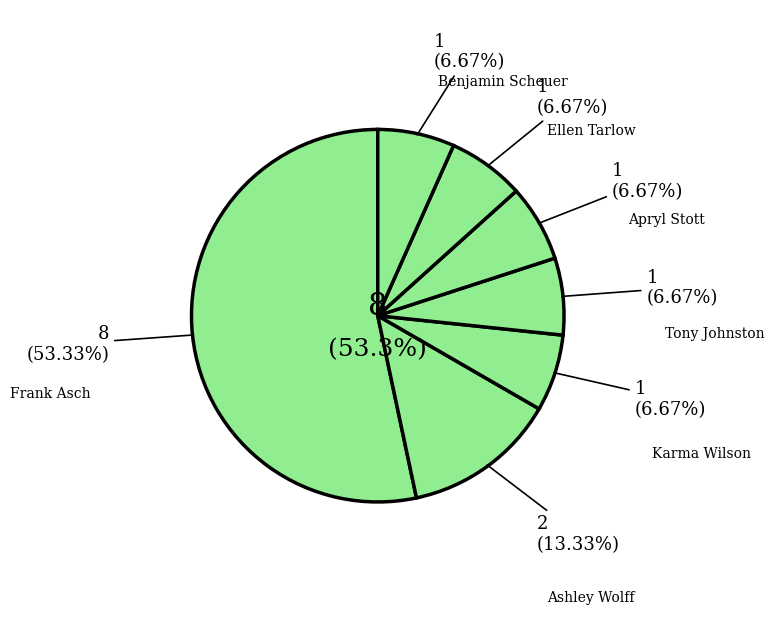

To the nearest percent, what is the average slice percentage?

14%